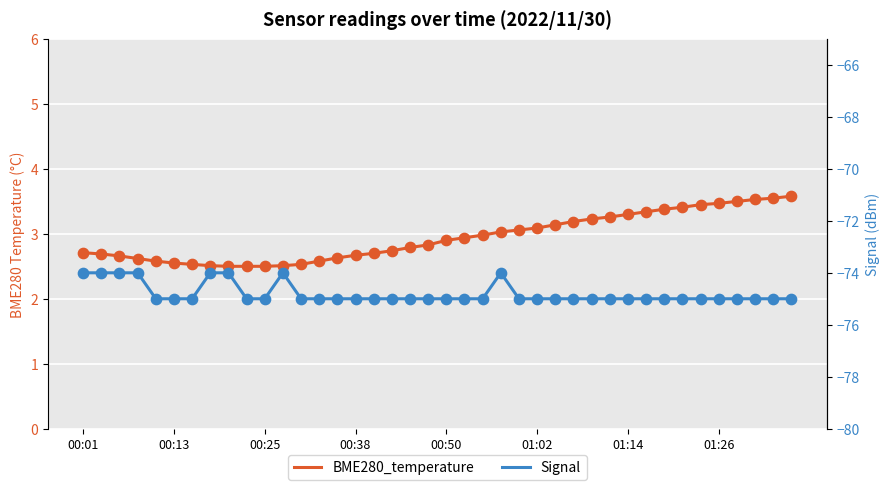

What are all the series names shown in the legend?

BME280_temperature, Signal